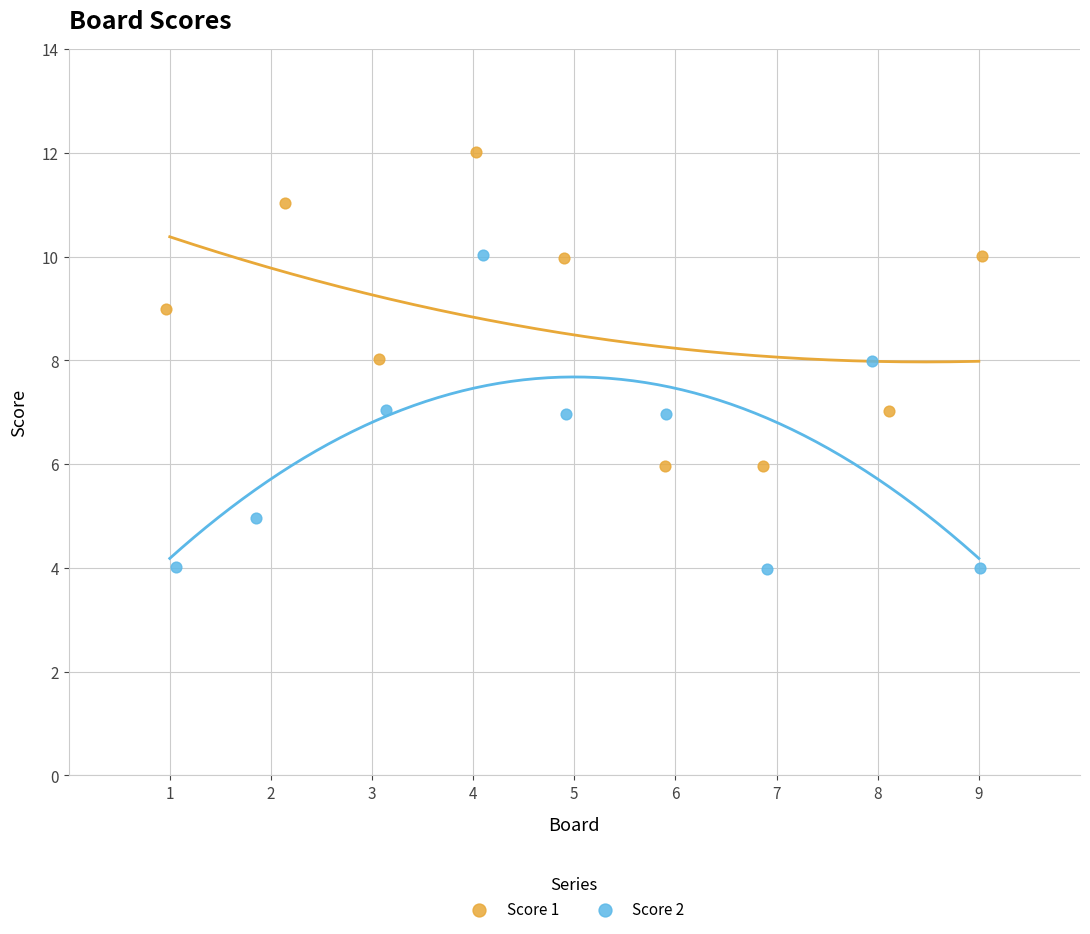

Which series reaches the minimum Y coordinate?

Score 2